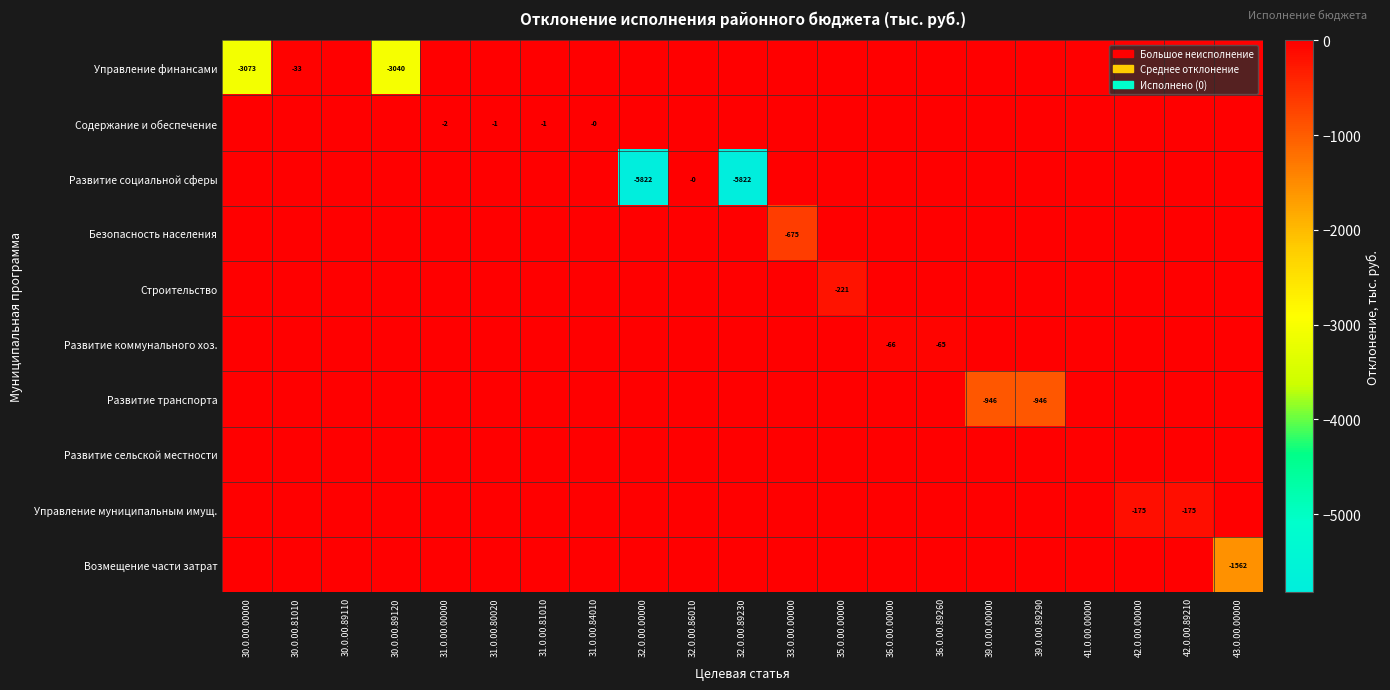

True or false: Содержание и обеспечение has a value of -1 at 31.0.00.00000.

False